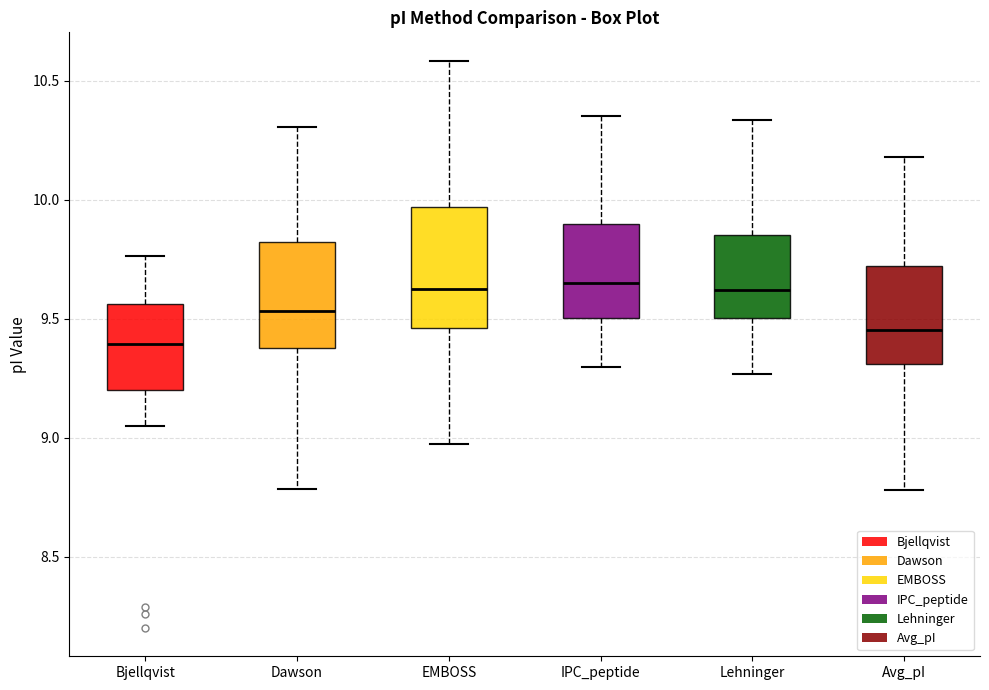

Where does the upper whisker of the box for Dawson end on the y-axis? The values are not printed on the chart, so give them approximately, as read against the axis.

10.30